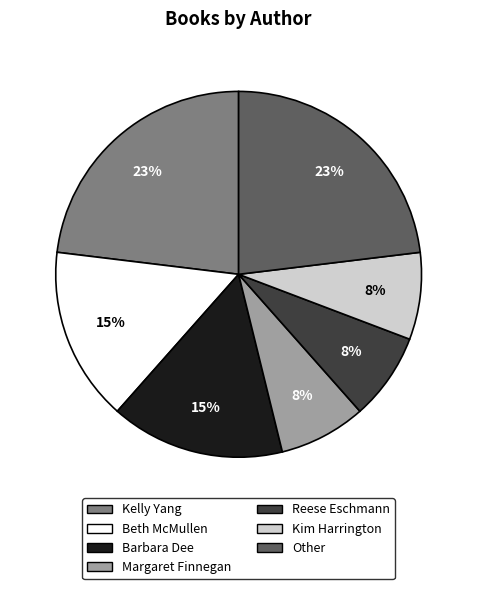

To the nearest percent, what is the average slice percentage?

14%